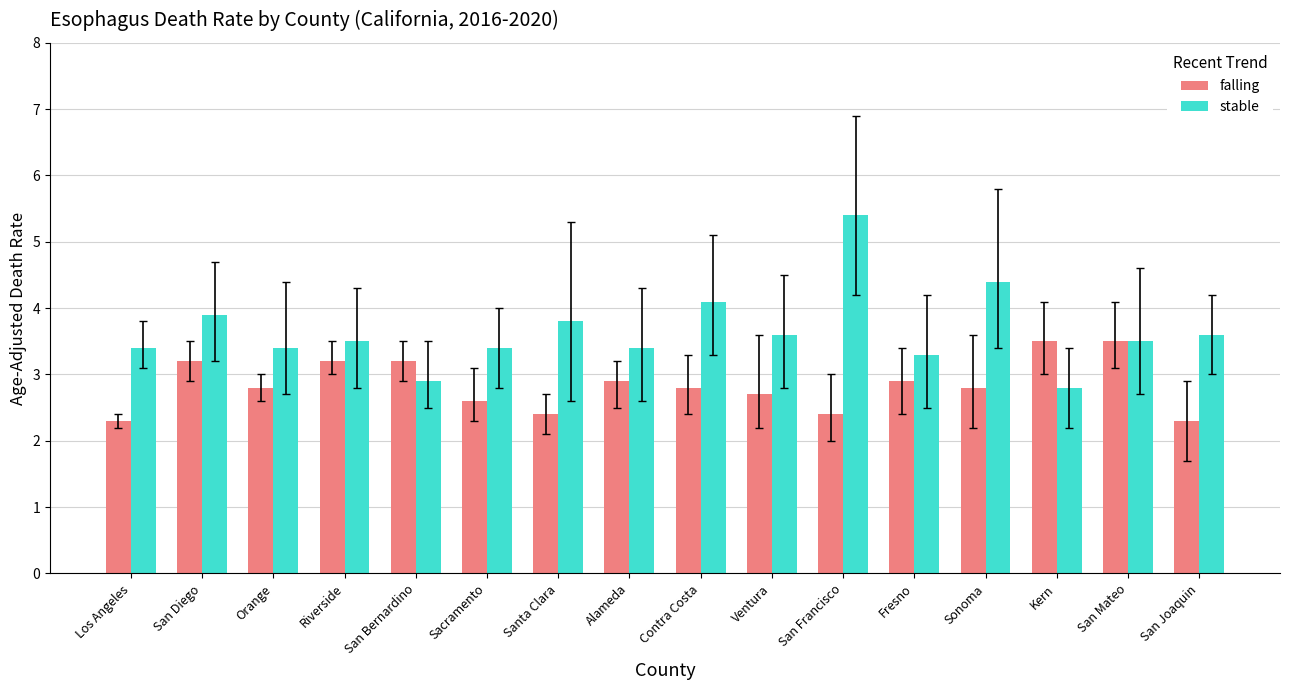

Which series has the largest range (max minus min)?

stable